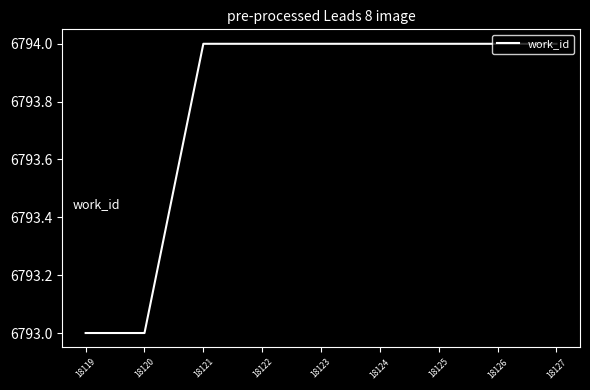

Is this an area chart (filled region under the line)?

No